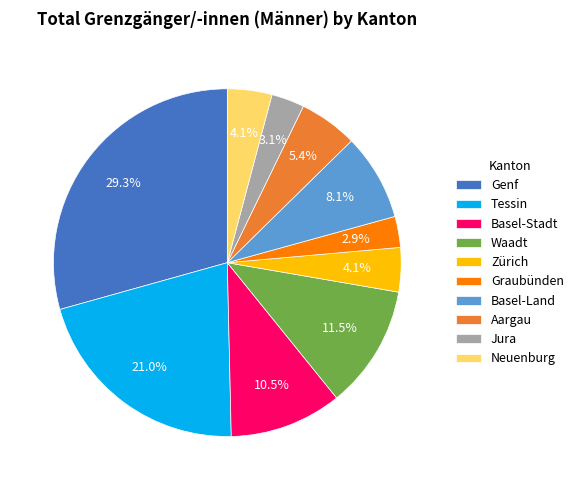

Which slice is the largest?

Genf